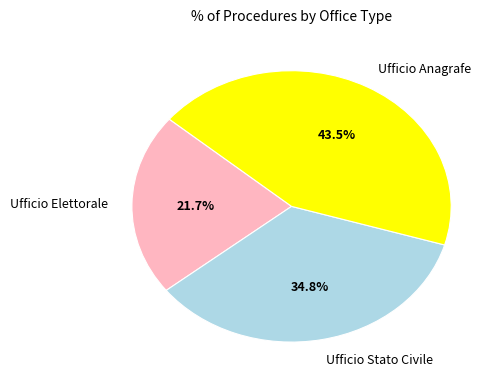

What percentage do Ufficio Anagrafe and Ufficio Elettorale together represent?

65.2%